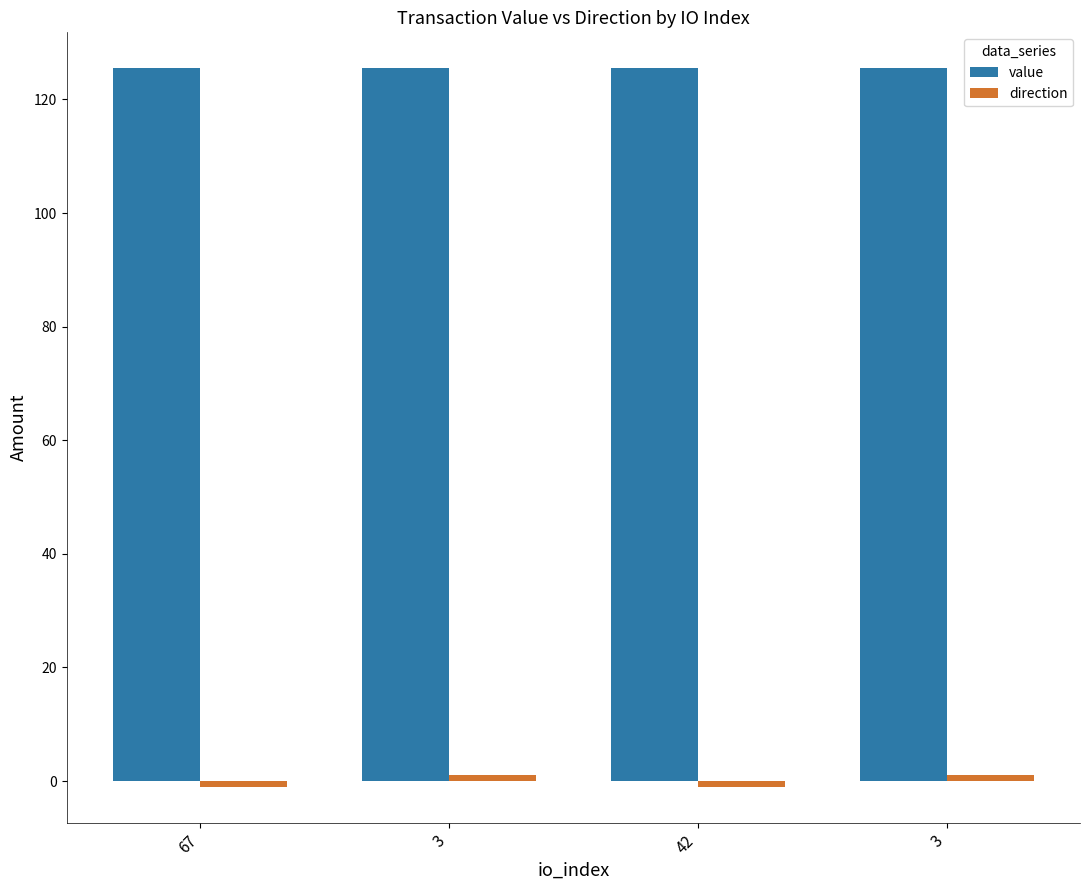

Are the bars grouped side by side (vs. stacked)?

Yes